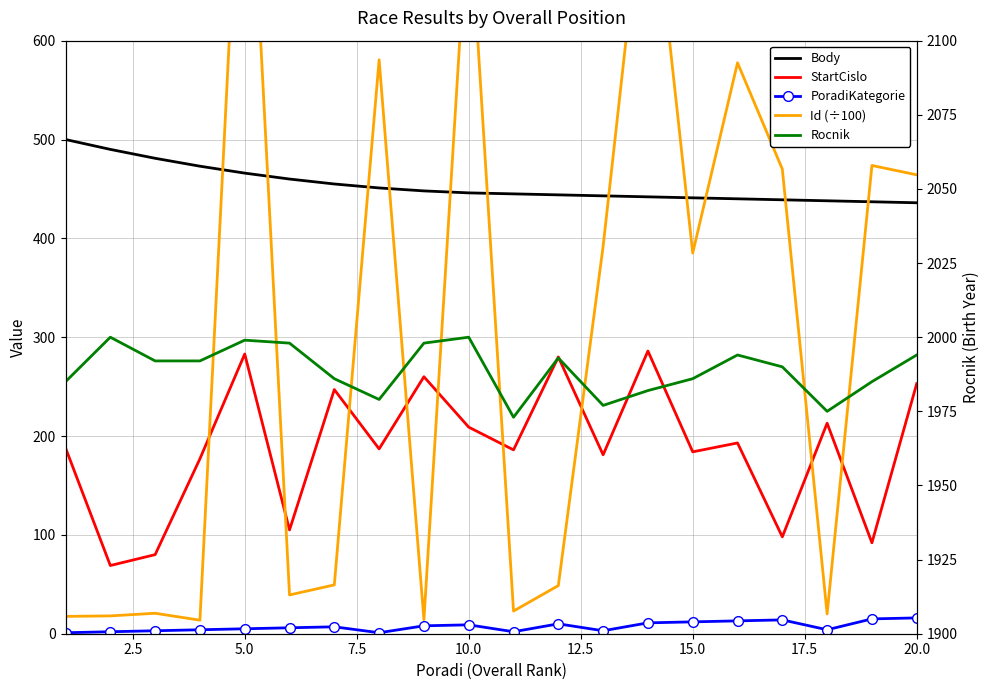

Which series has the largest range (max minus min)?

Id (÷100)